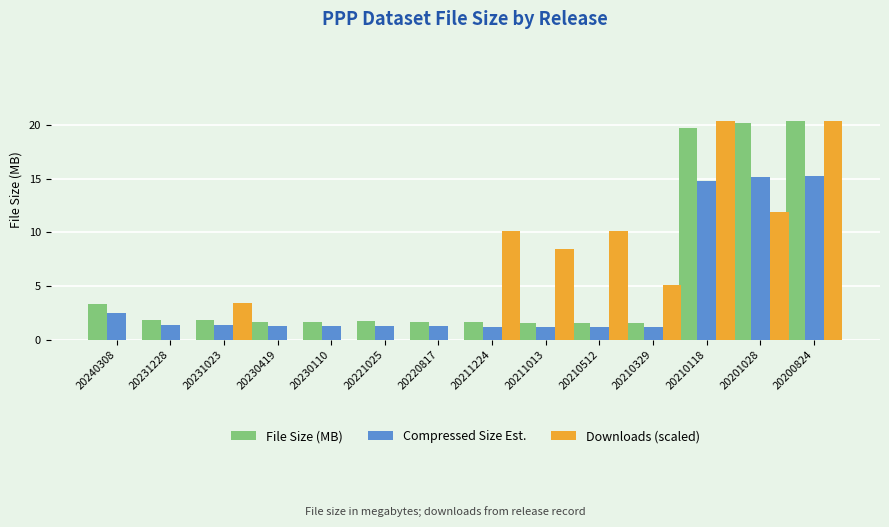

What is the sum of all File Size (MB) values?

80.4